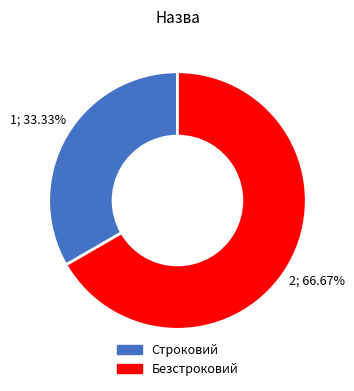

How many segments does this pie chart have?

2